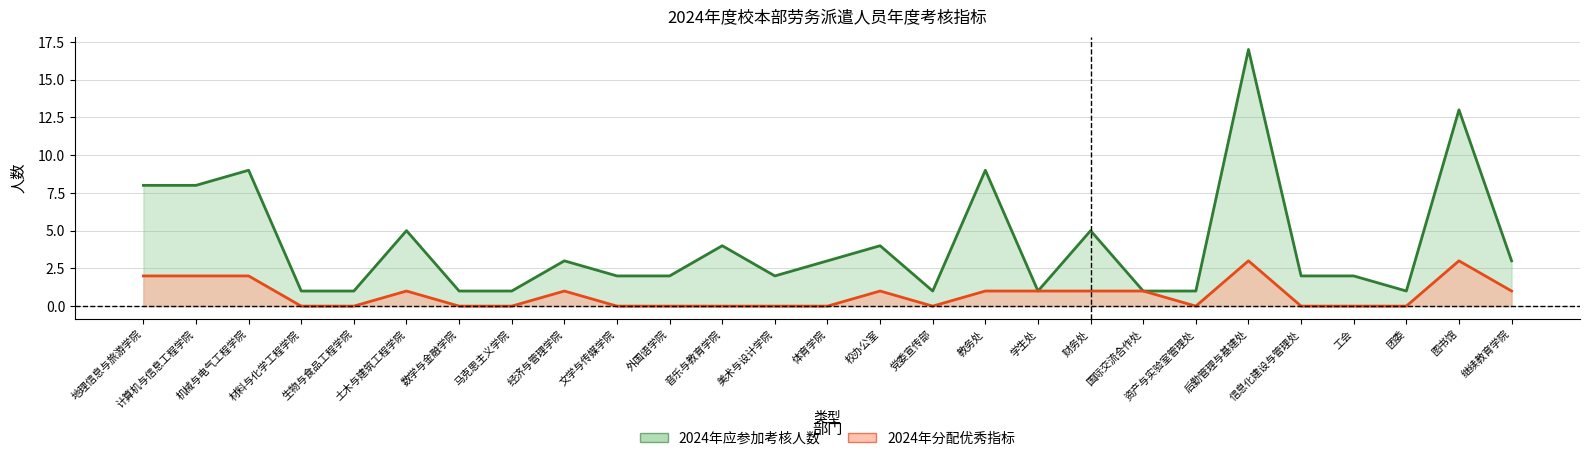

What is the difference between the 2024年应参加考核人数 values at 音乐与教育学院 and 图书馆?

9